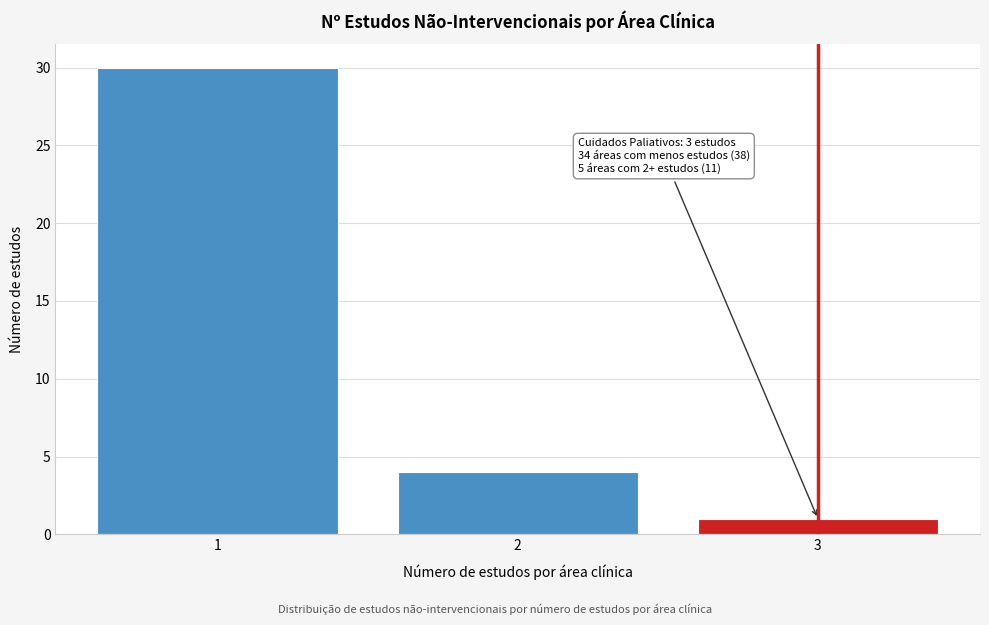

Reading left to right, extract all data points from this chart.

30	4	1